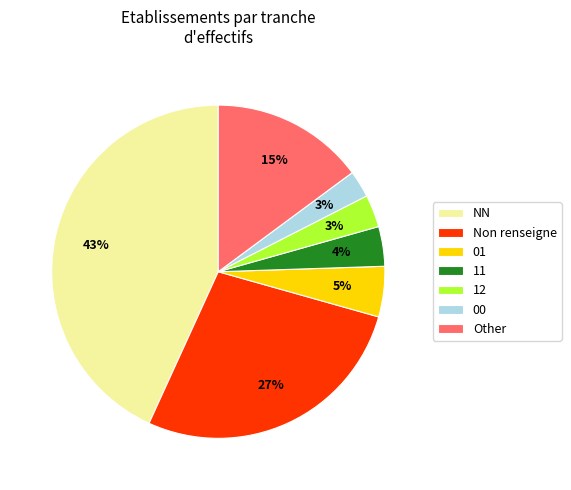

What percentage is the 00 slice, to the nearest percent?

3%